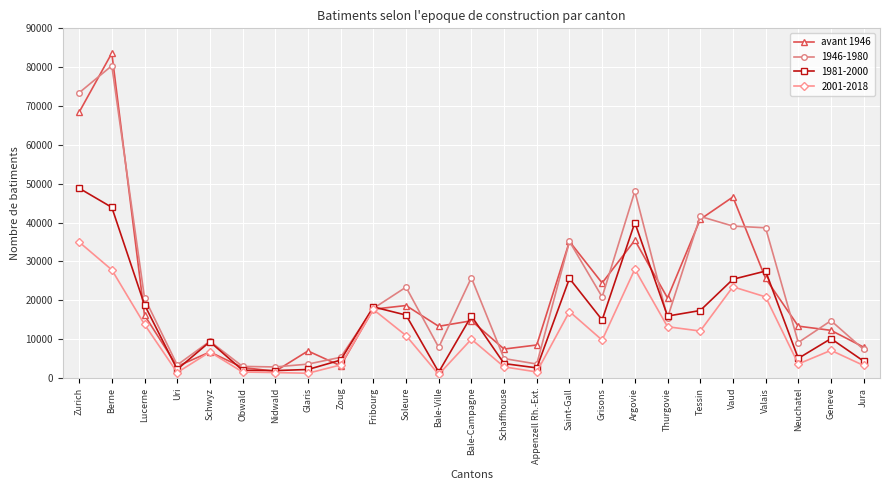

What is the label of the 1st point from the left?

Zurich